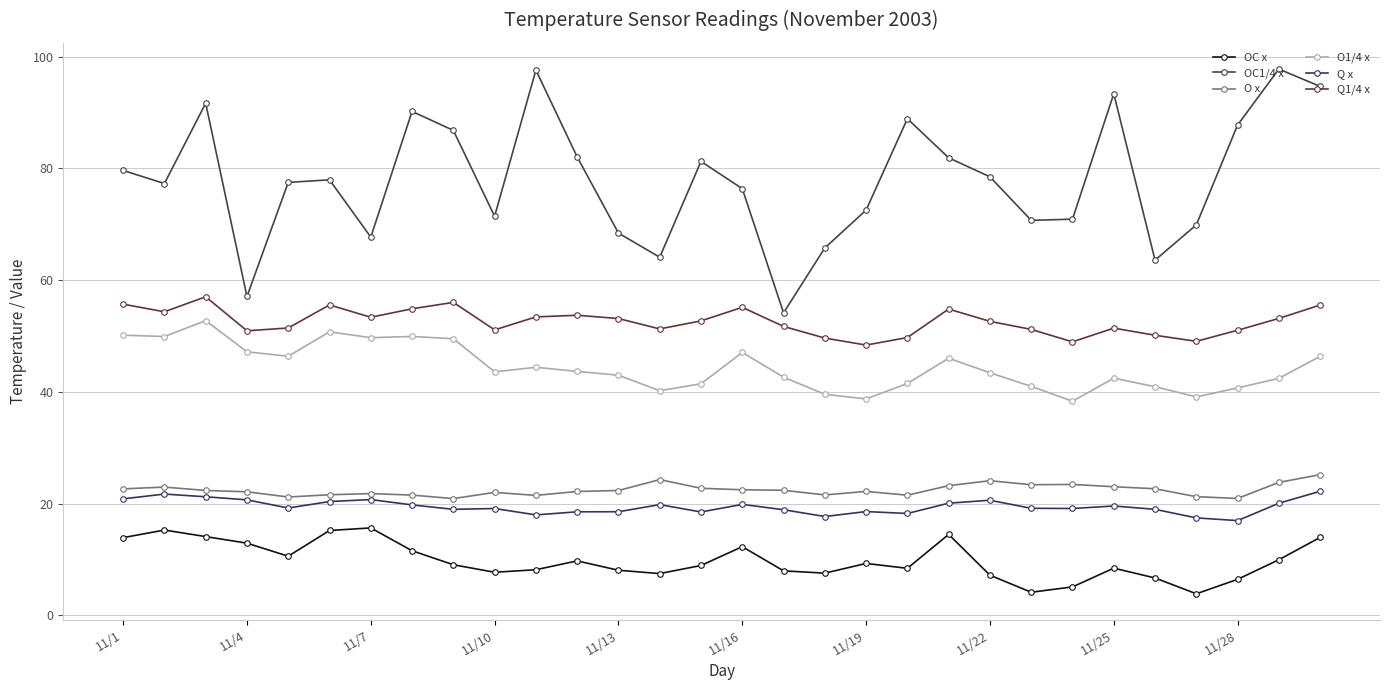

True or false: O1/4 x and O x cross at least once.

False